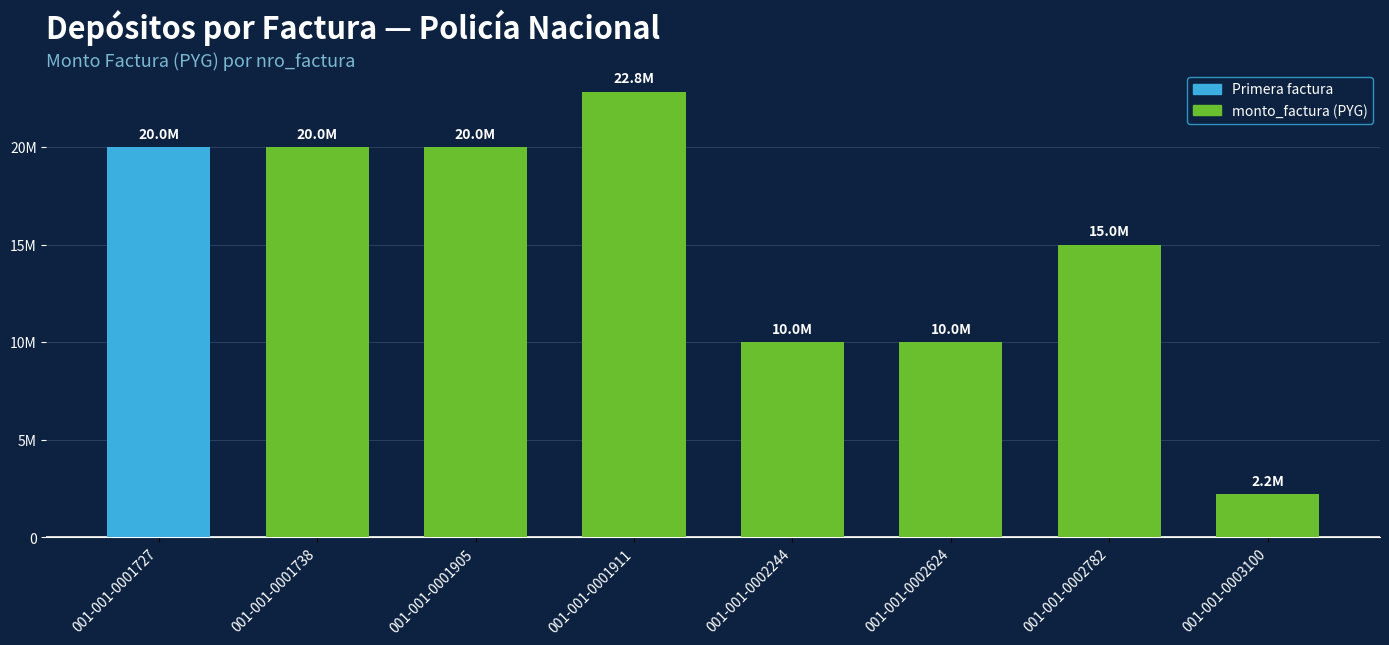

Does the chart contain any negative values?

No